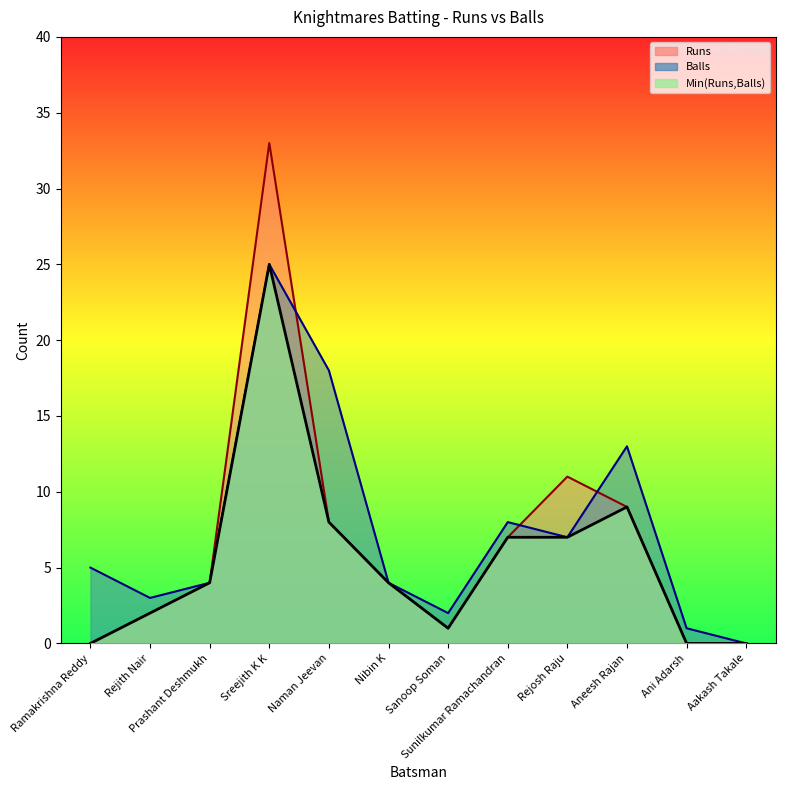

What is the label of the 8th point from the right?

Naman Jeevan